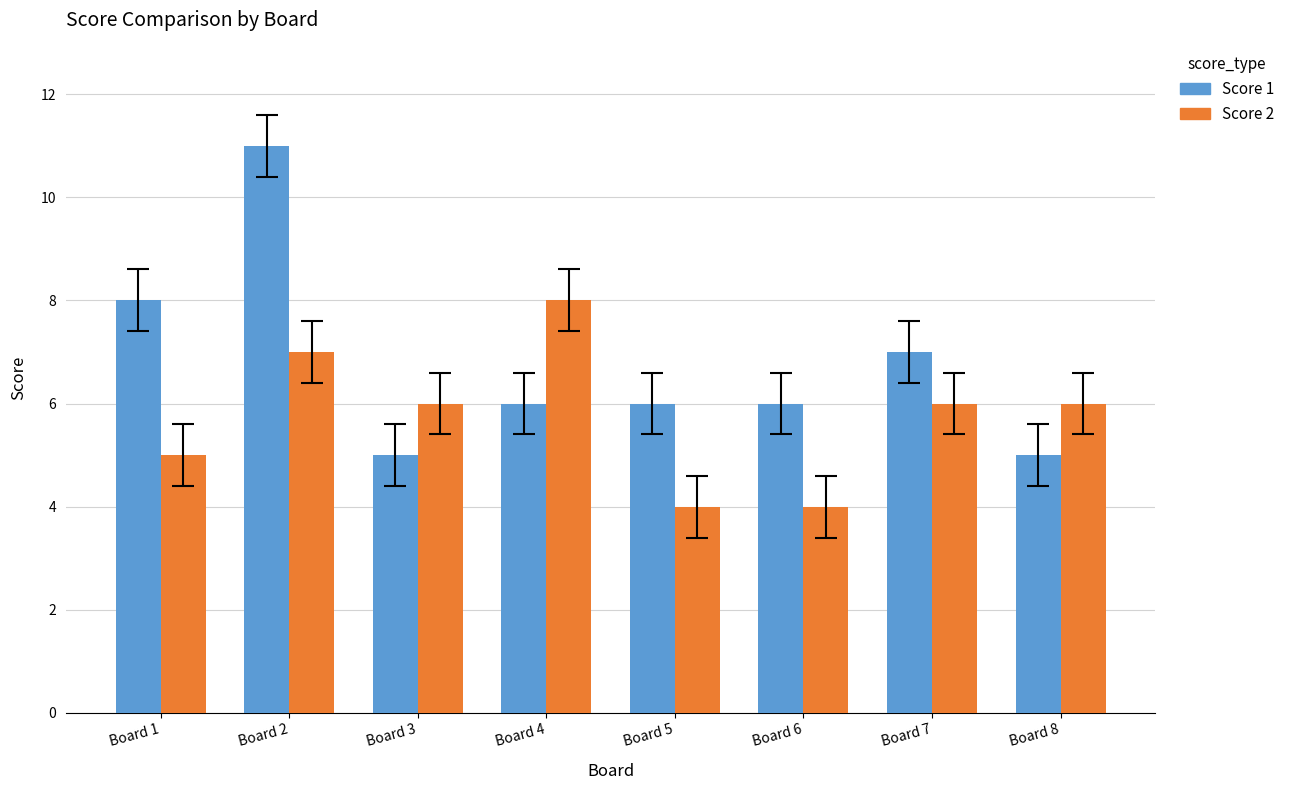

Which series has the widest spread of values?

Score 1